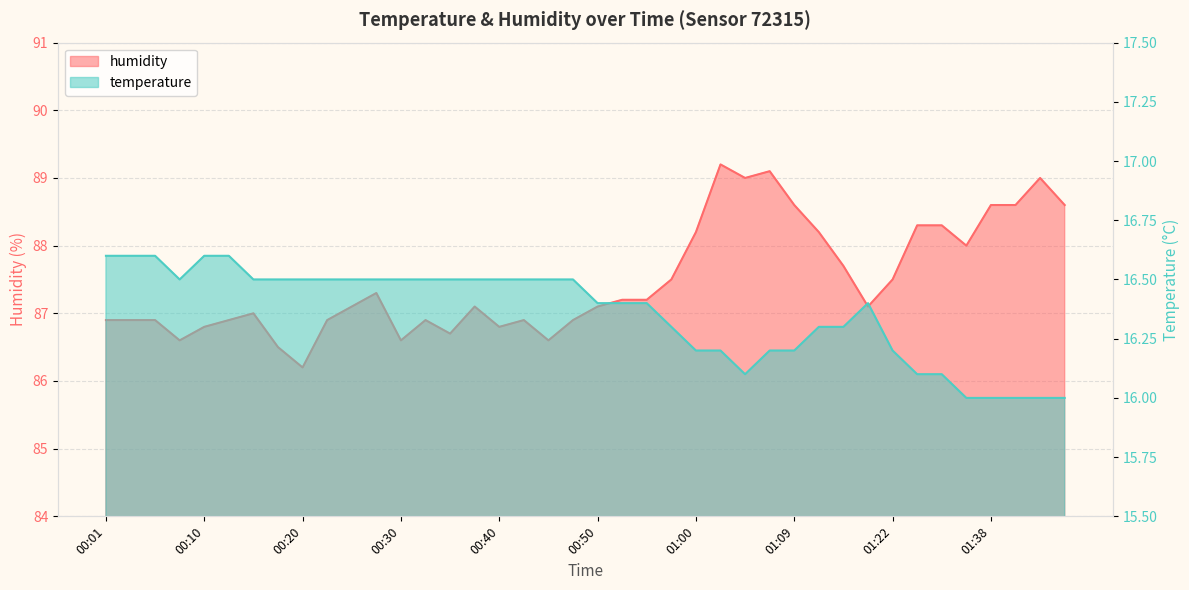

Which series has the widest spread of values?

humidity